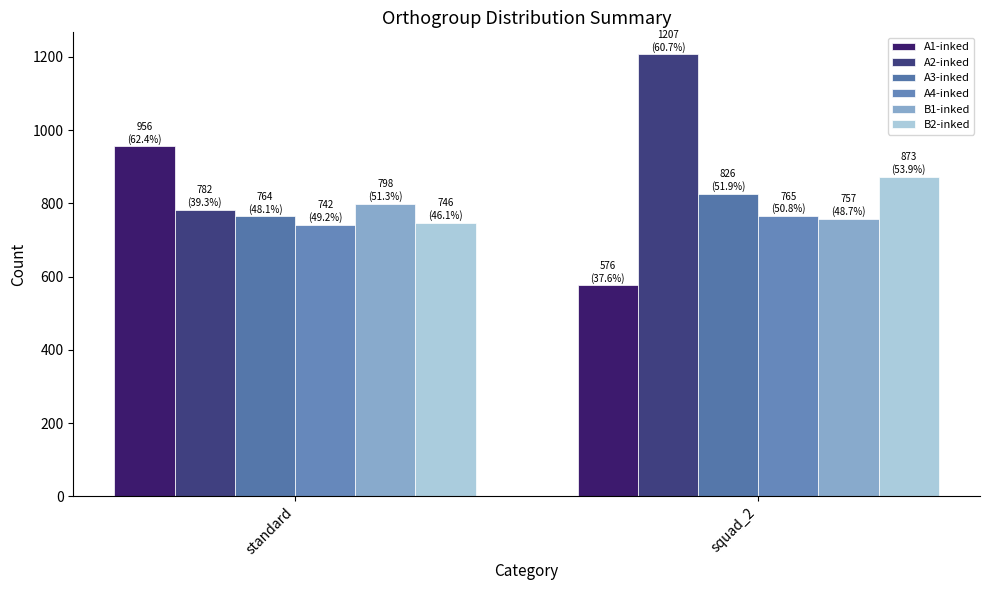

How many series are shown in this chart?

6